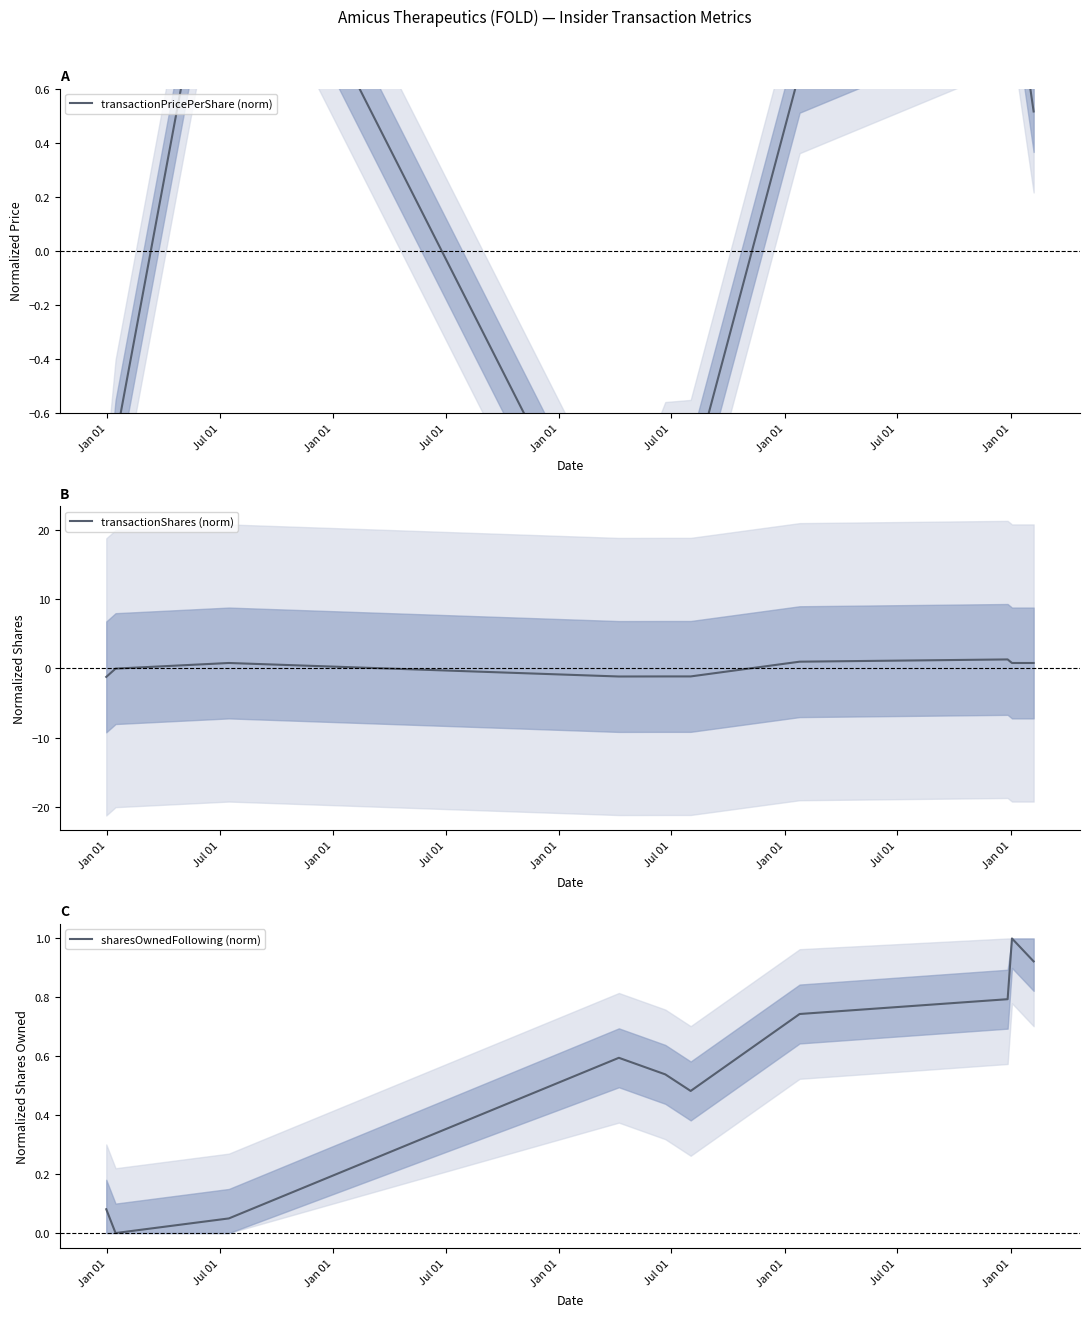

How many values in transactionShares (norm) are below zero?

5